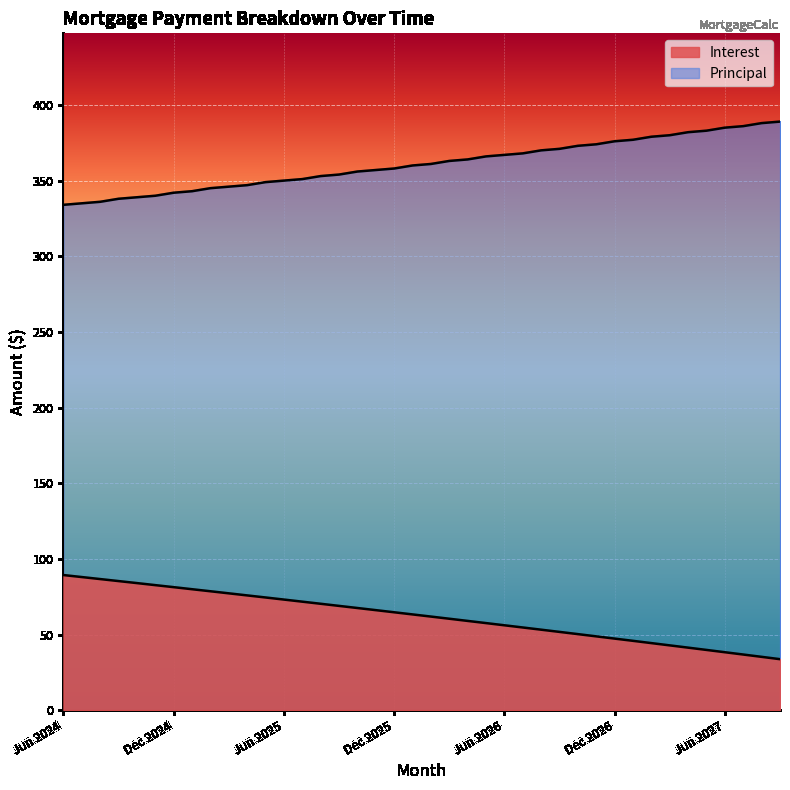

True or false: Principal has more than 0 interior local peaks.

False